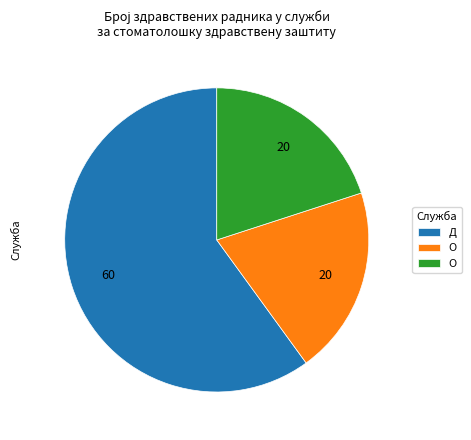

Does any single category account for the majority?

Yes